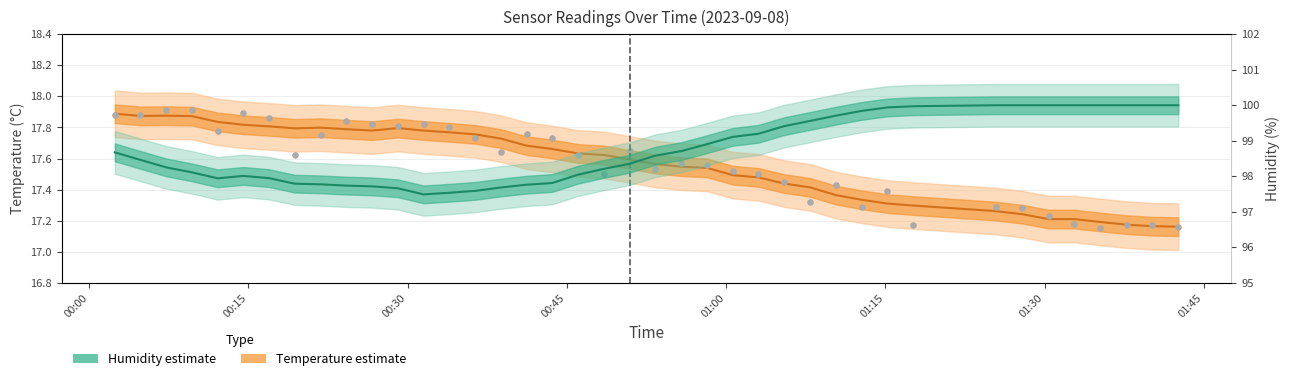

Which series reaches the maximum Y coordinate?

Humidity (estimate)